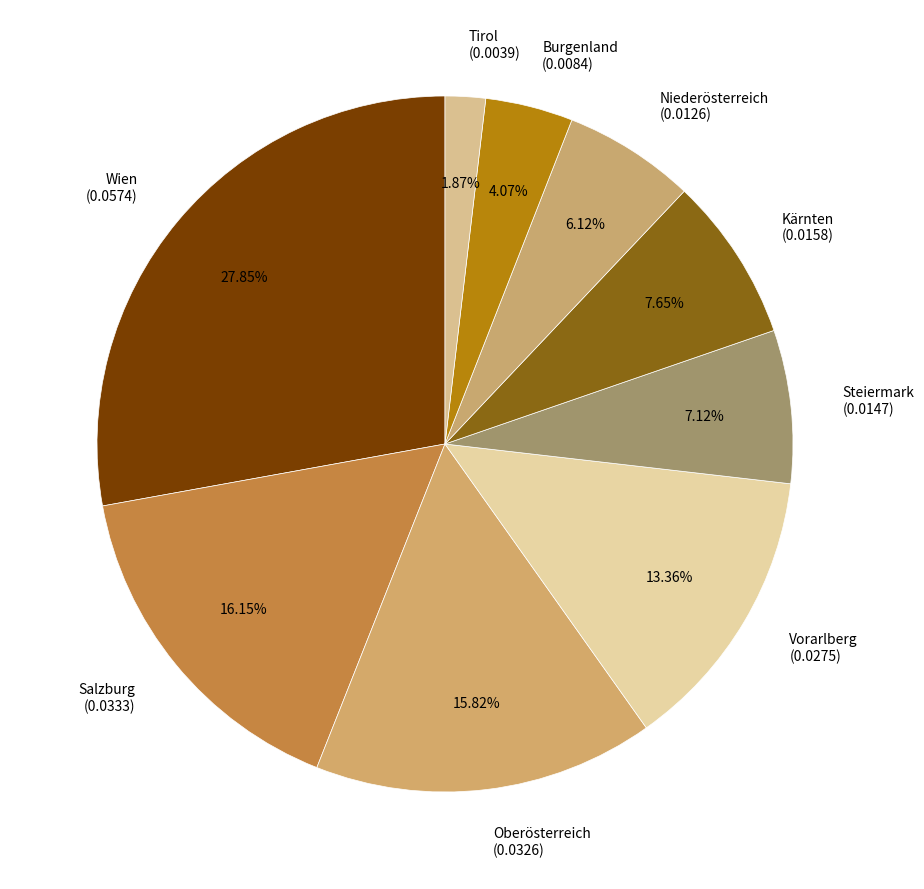

What percentage is the Niederösterreich slice, to the nearest percent?

6%